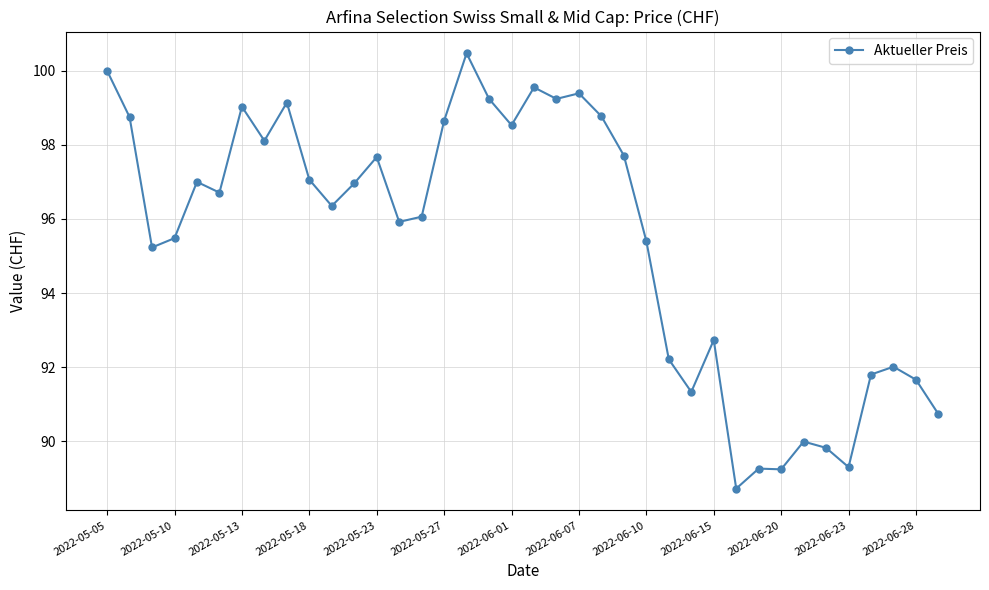

True or false: the data has more than 0 interior local peaks.

True